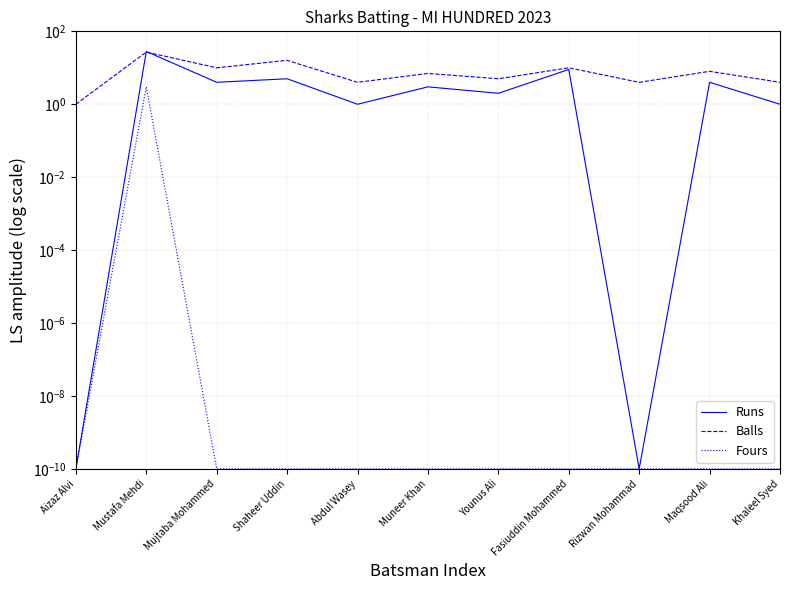

Reading right to left, list all the values displayed in this chart.

Runs: 1.0	4.0	0.0	9.0	2.0	3.0	1.0	5.0	4.0	28.0	0.0
Balls: 4.0	8.0	4.0	10.0	5.0	7.0	4.0	16.0	10.0	27.0	1.0
Fours: 0.0	0.0	0.0	0.0	0.0	0.0	0.0	0.0	0.0	3.0	0.0